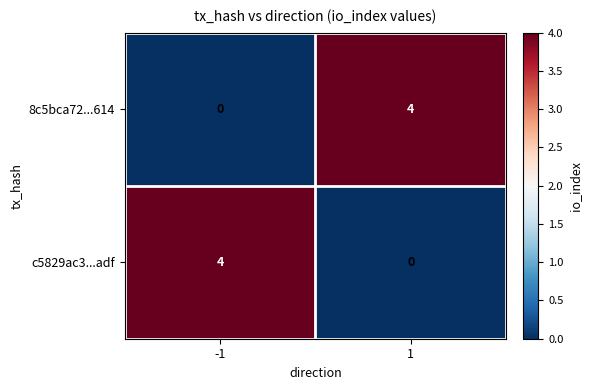

Rank the categories by c5829ac3...adf value from lowest to highest.

1, -1